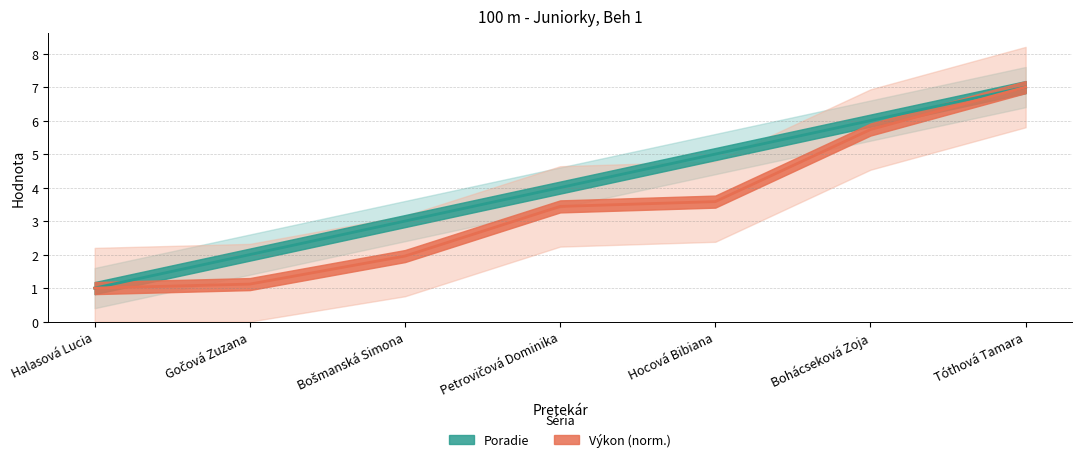

List the labels in order of Výkon value, smallest first.

Halasová Lucia, Gočová Zuzana, Bošmanská Simona, Petrovičová Dominika, Hocová Bibiana, Bohácseková Zoja, Tóthová Tamara